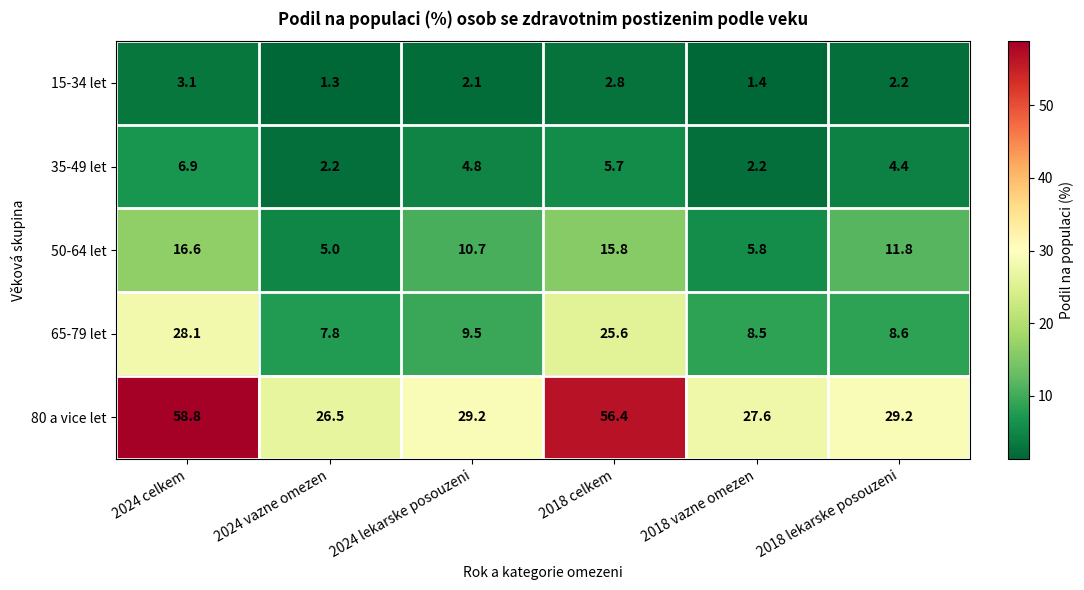

Reading right to left, what are all the values shown in this chart?

15-34 let: 2.2	1.4	2.8	2.1	1.3	3.1
35-49 let: 4.4	2.2	5.7	4.8	2.2	6.9
50-64 let: 11.8	5.8	15.8	10.7	5.0	16.6
65-79 let: 8.6	8.5	25.6	9.5	7.8	28.1
80 a vice let: 29.2	27.6	56.4	29.2	26.5	58.8